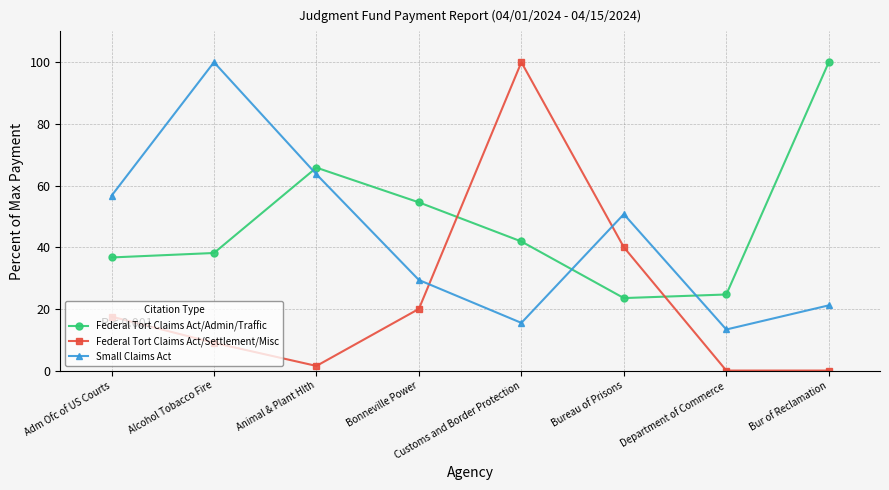

What is the sum of all Federal Tort Claims Act/Admin/Traffic values?

385.2